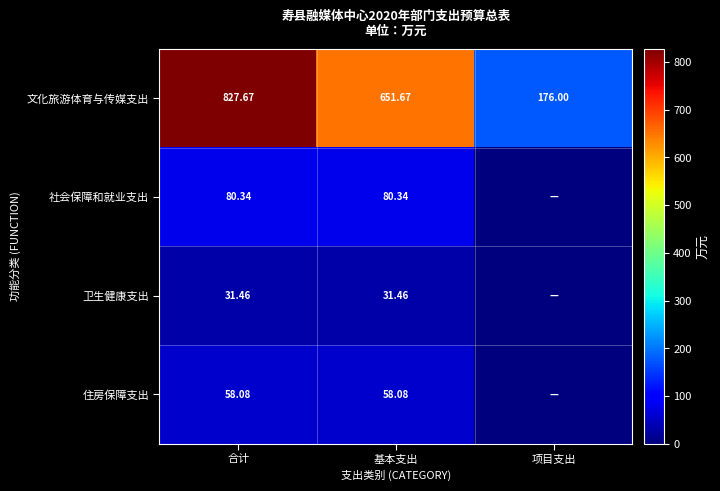

Rank the categories by 文化旅游体育与传媒支出 value from lowest to highest.

项目支出, 基本支出, 合计